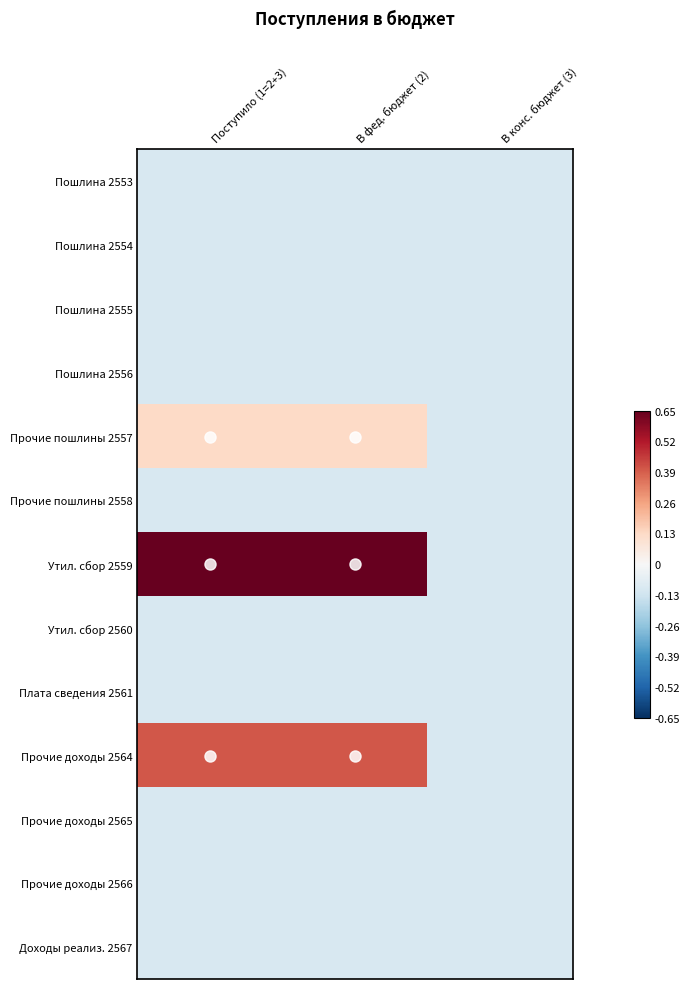

Reading left to right, what are all the values shown in this chart?

Пошлина 2553: Поступило (1=2+3)=-0.1	В фед. бюджет (2)=-0.1	В конс. бюджет (3)=-0.1
Пошлина 2554: Поступило (1=2+3)=-0.1	В фед. бюджет (2)=-0.1	В конс. бюджет (3)=-0.1
Пошлина 2555: Поступило (1=2+3)=-0.1	В фед. бюджет (2)=-0.1	В конс. бюджет (3)=-0.1
Пошлина 2556: Поступило (1=2+3)=-0.1	В фед. бюджет (2)=-0.1	В конс. бюджет (3)=-0.1
Прочие пошлины 2557: Поступило (1=2+3)=0.1	В фед. бюджет (2)=0.1	В конс. бюджет (3)=-0.1
Прочие пошлины 2558: Поступило (1=2+3)=-0.1	В фед. бюджет (2)=-0.1	В конс. бюджет (3)=-0.1
Утил. сбор 2559: Поступило (1=2+3)=1.2	В фед. бюджет (2)=1.2	В конс. бюджет (3)=-0.1
Утил. сбор 2560: Поступило (1=2+3)=-0.1	В фед. бюджет (2)=-0.1	В конс. бюджет (3)=-0.1
Плата сведения 2561: Поступило (1=2+3)=-0.1	В фед. бюджет (2)=-0.1	В конс. бюджет (3)=-0.1
Прочие доходы 2564: Поступило (1=2+3)=0.4	В фед. бюджет (2)=0.4	В конс. бюджет (3)=-0.1
Прочие доходы 2565: Поступило (1=2+3)=-0.1	В фед. бюджет (2)=-0.1	В конс. бюджет (3)=-0.1
Прочие доходы 2566: Поступило (1=2+3)=-0.1	В фед. бюджет (2)=-0.1	В конс. бюджет (3)=-0.1
Доходы реализ. 2567: Поступило (1=2+3)=-0.1	В фед. бюджет (2)=-0.1	В конс. бюджет (3)=-0.1